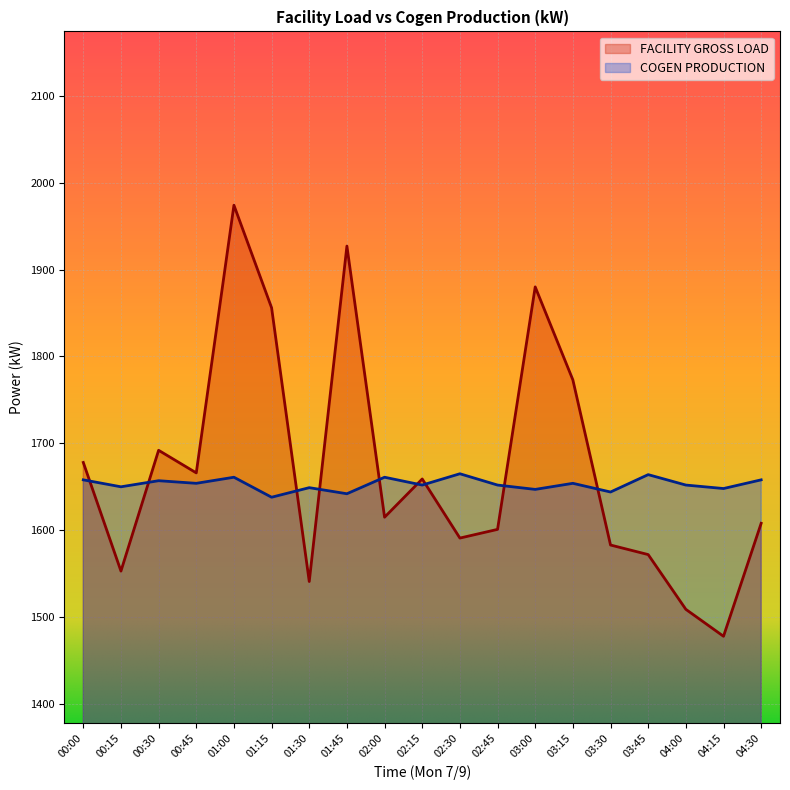

How many times do FACILITY GROSS LOAD and COGEN PRODUCTION cross each other?

9